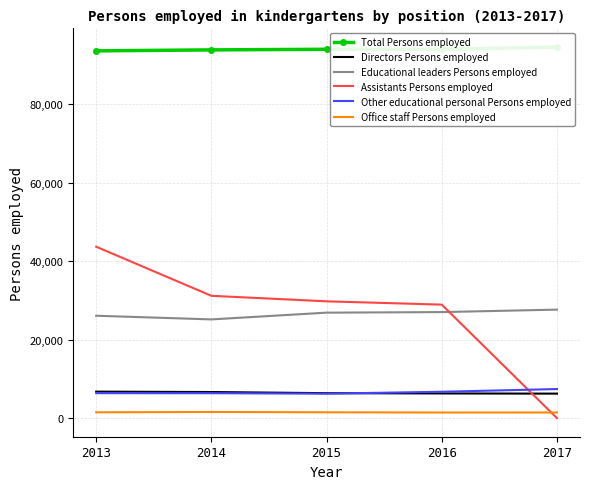

Is it true that Total Persons employed equals 93974 at 2015?

True